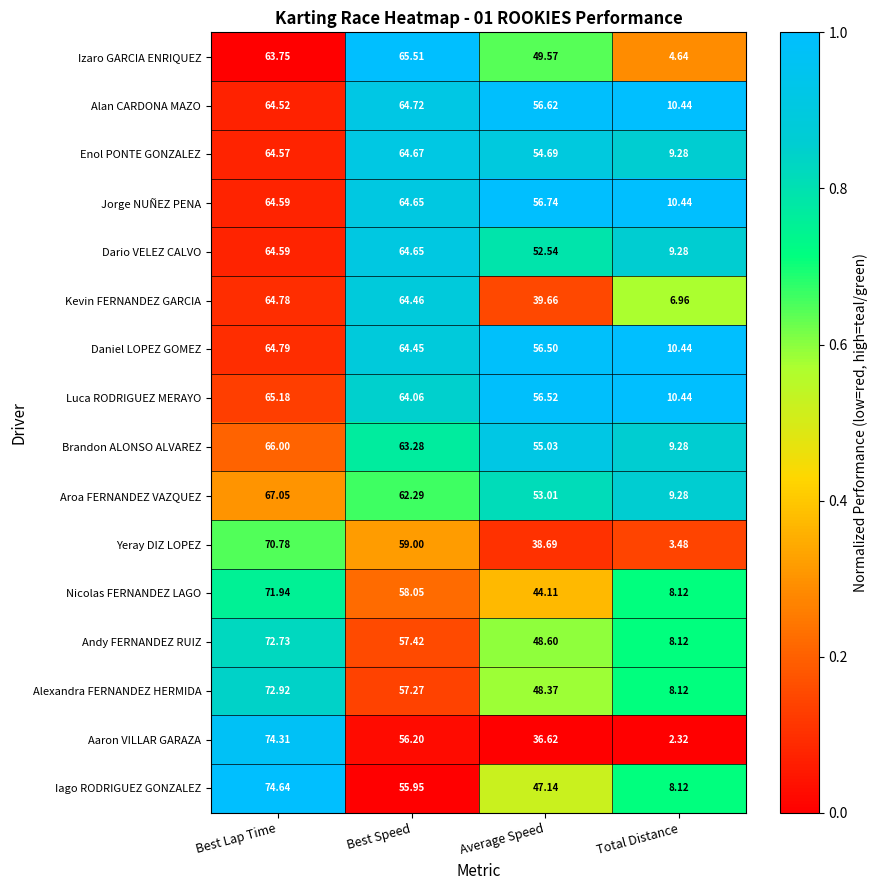

Which series has the widest spread of values?

Aaron VILLAR GARAZA